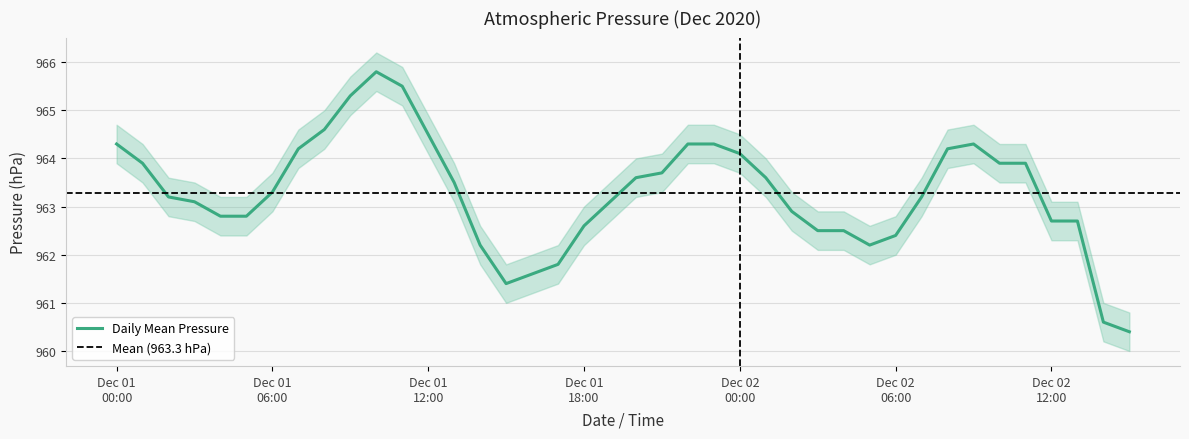

What position from the left is 2020-12-01 07:00?

8